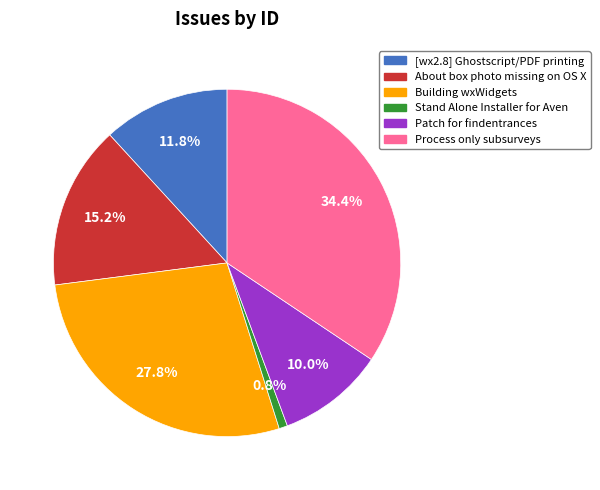

Do Building wxWidgets and Process only subsurveys together represent more than half of the pie?

Yes